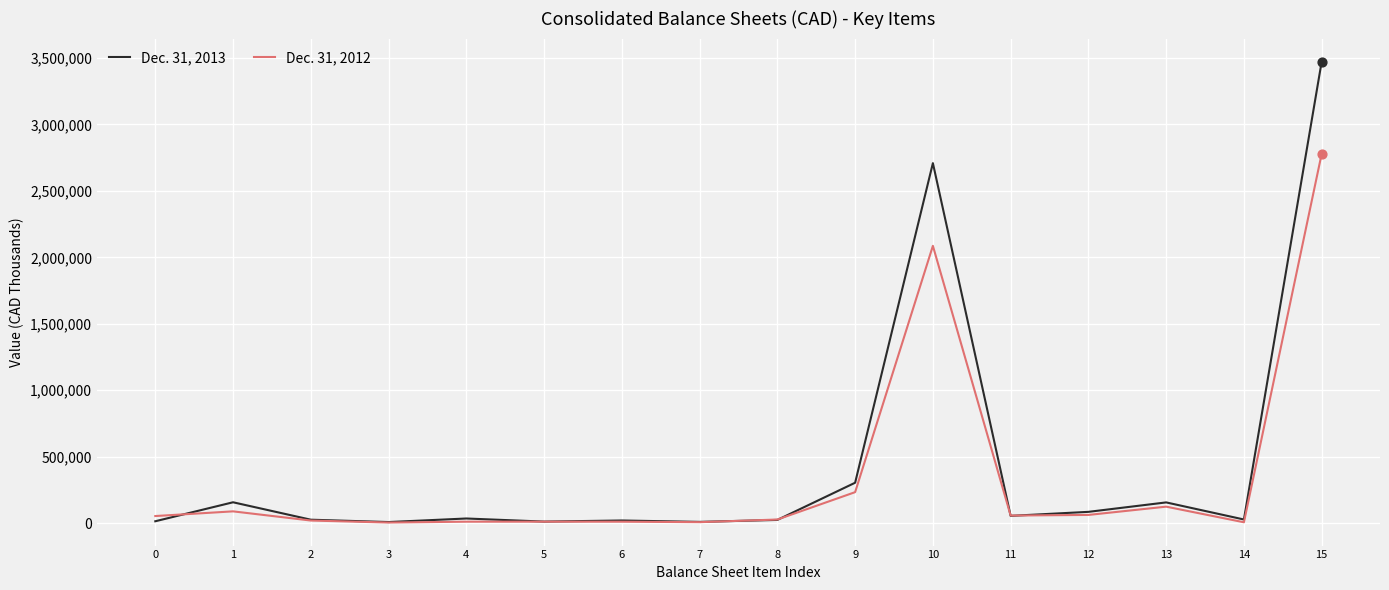

Which series has the largest range (max minus min)?

Dec. 31, 2013